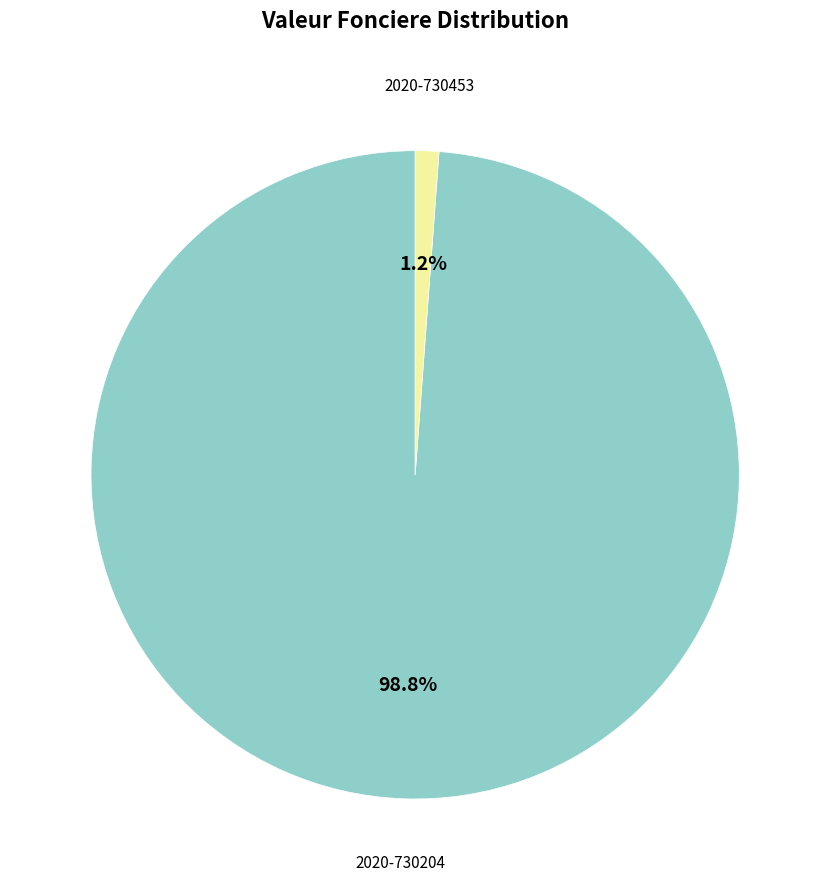

To the nearest percent, what is the average slice percentage?

50%